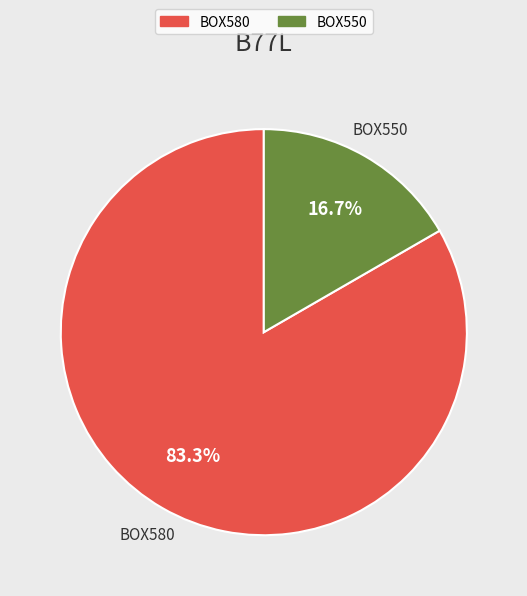

To the nearest percent, what is the difference between the BOX580 and BOX550 slice percentages?

67%